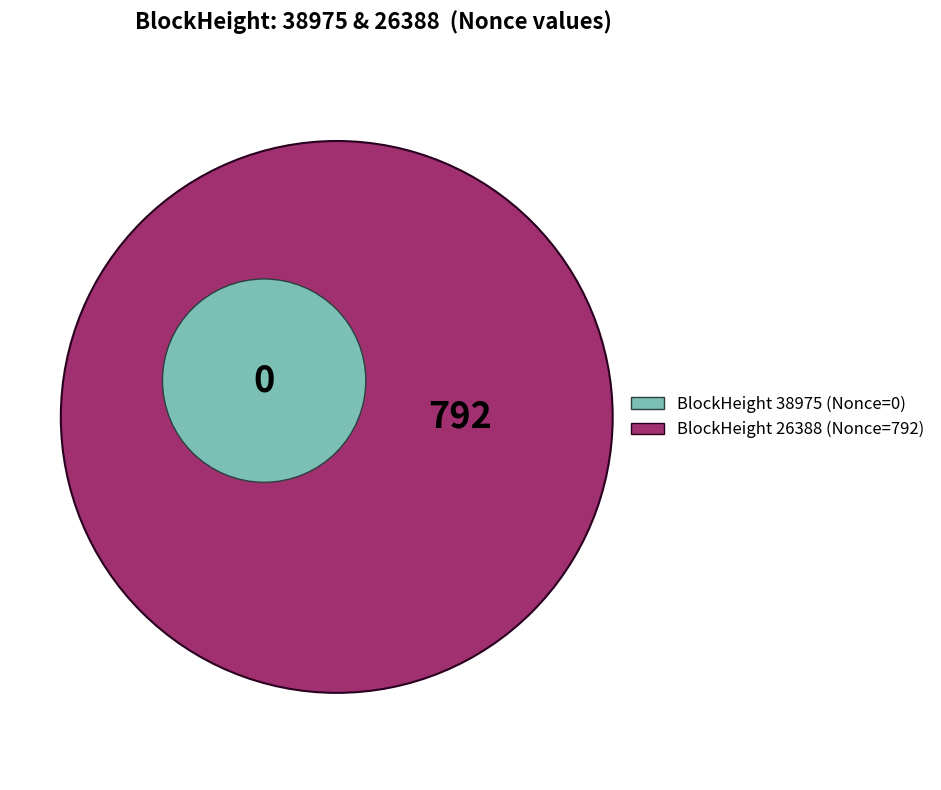

Which category has the smallest portion of the pie?

38975